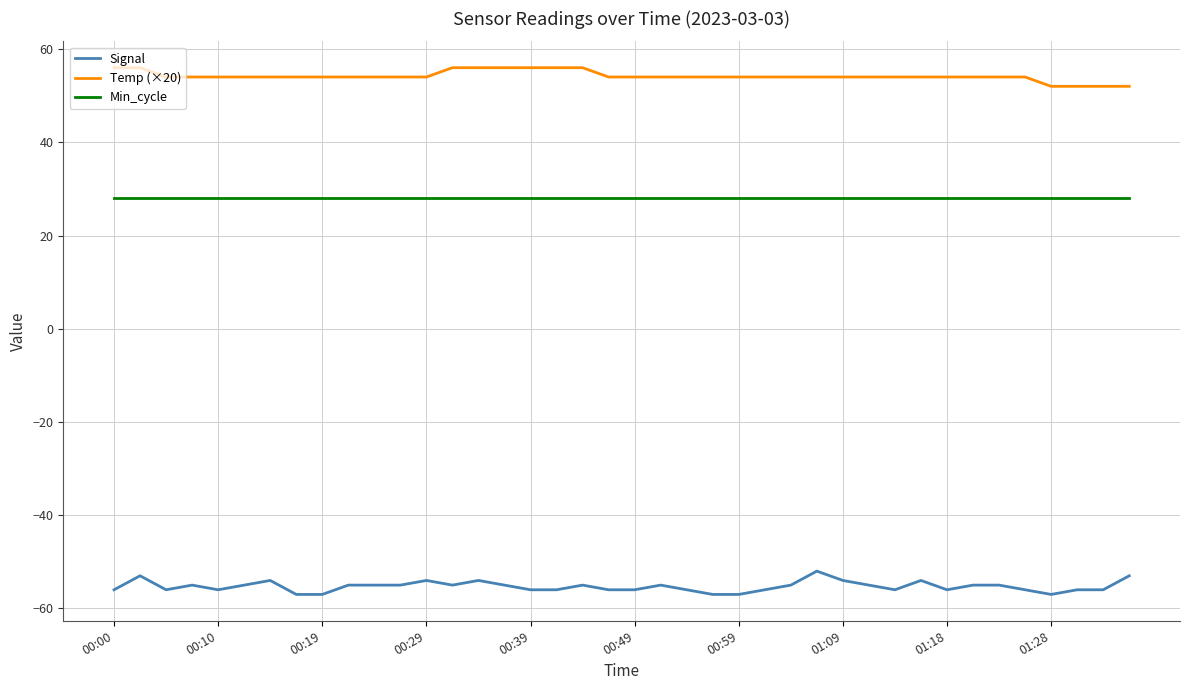

Does the chart have visible grid lines?

Yes